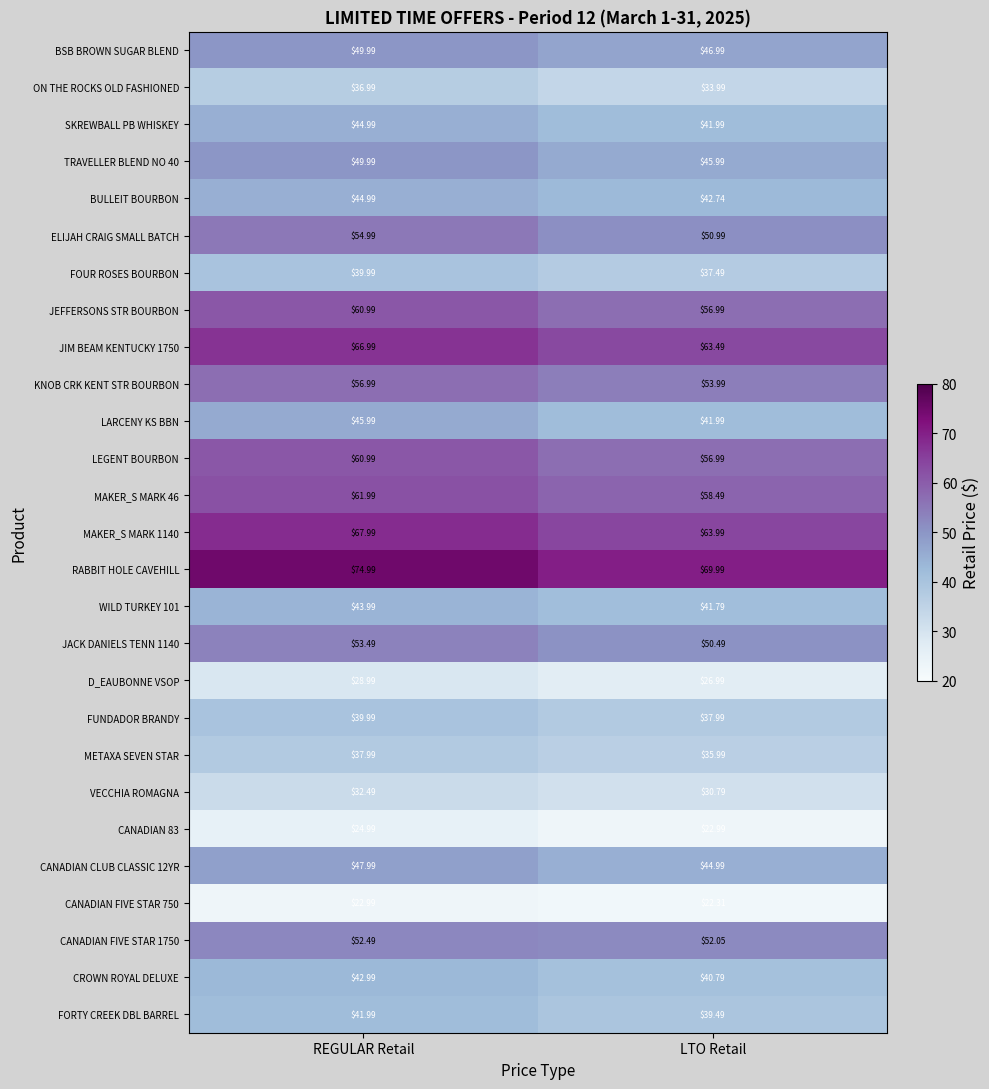

Which category has the lowest value across all series?

LTO Retail